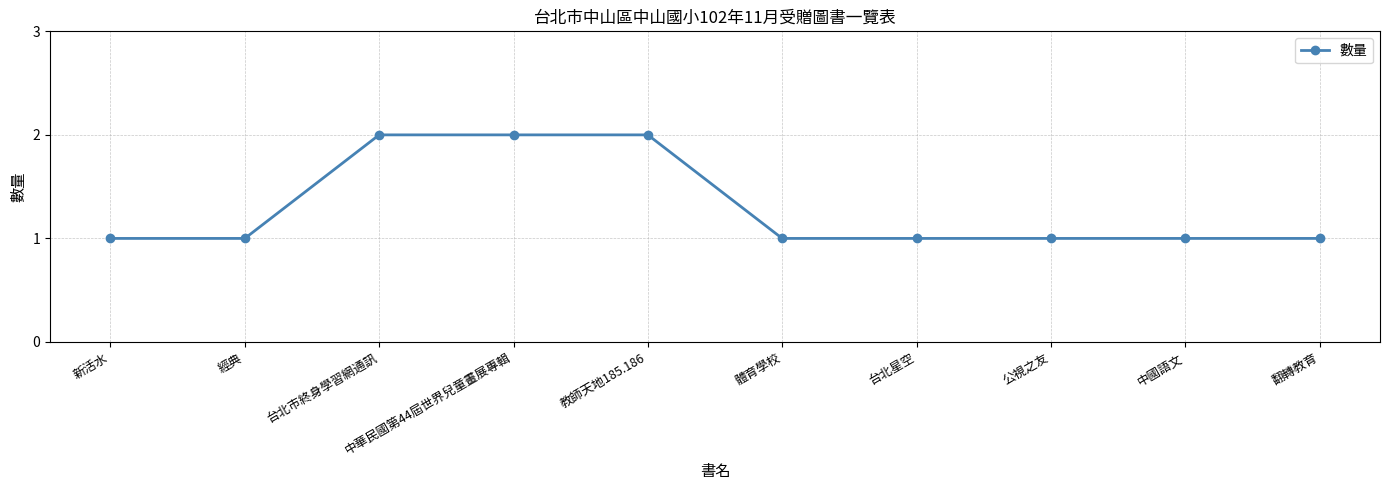

What position from the right is 台北星空?

4